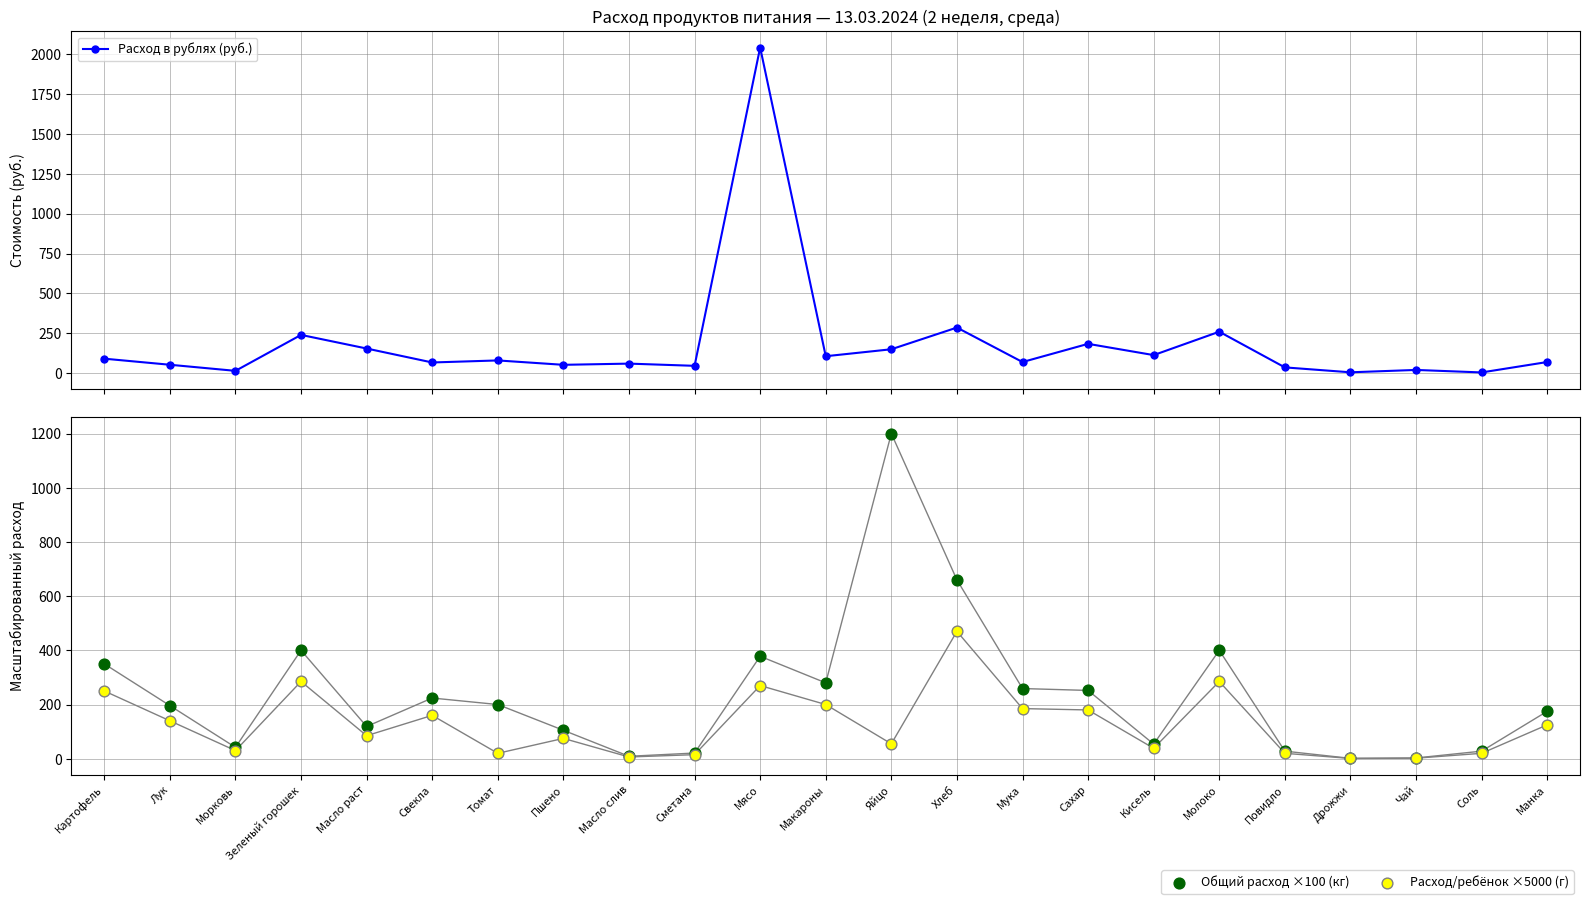

Which series contains the lowest Y value?

Расход/ребёнок ×5000 (г)